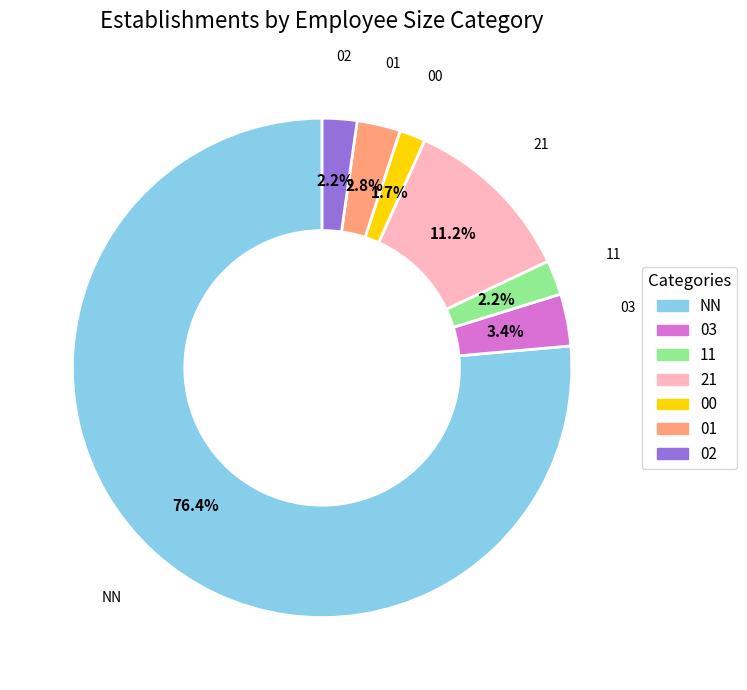

Which category has the biggest portion of the pie?

NN